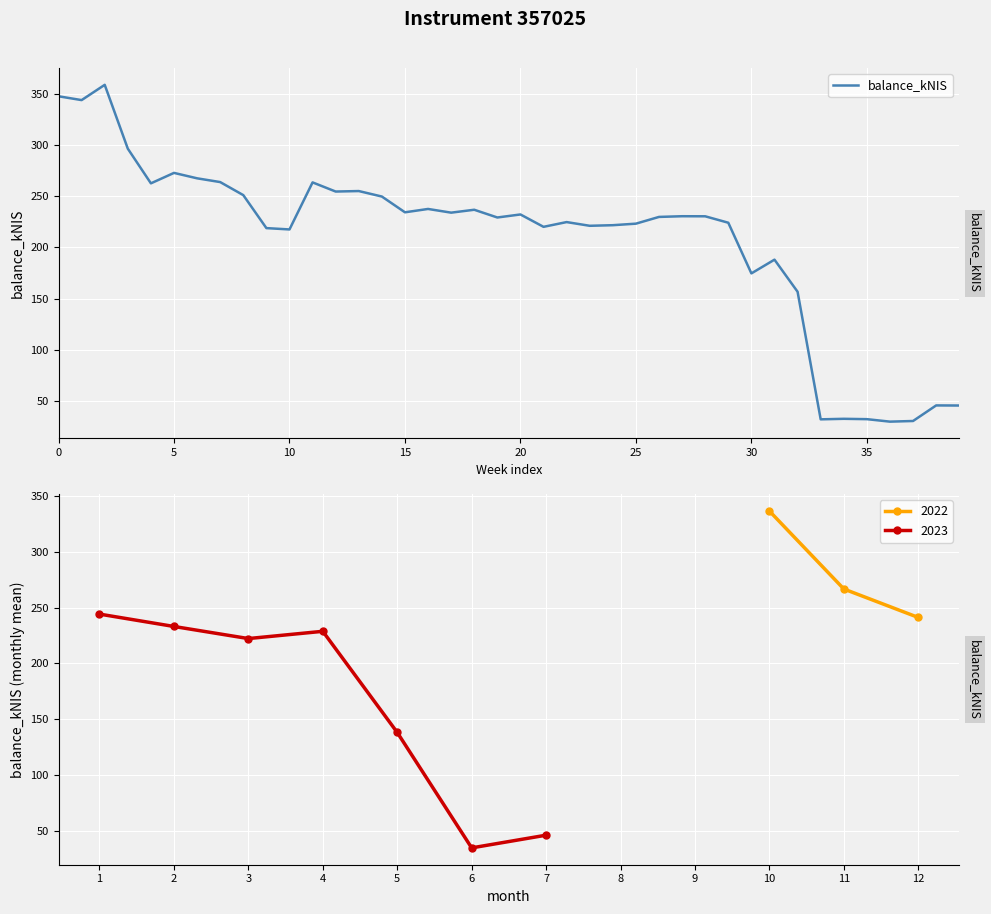

Reading left to right, list all the values displayed in this chart.

347.4	343.7	358.6	296.3	262.5	272.7	267.4	263.8	251.0	218.9	217.6	263.4	254.5	255.0	249.7	234.3	237.5	233.9	236.8	229.2	232.2	220.1	224.7	221.1	221.7	223.2	229.8	230.4	230.4	224.1	174.7	188.1	156.8	32.4	32.9	32.5	30.1	30.8	45.9	45.8